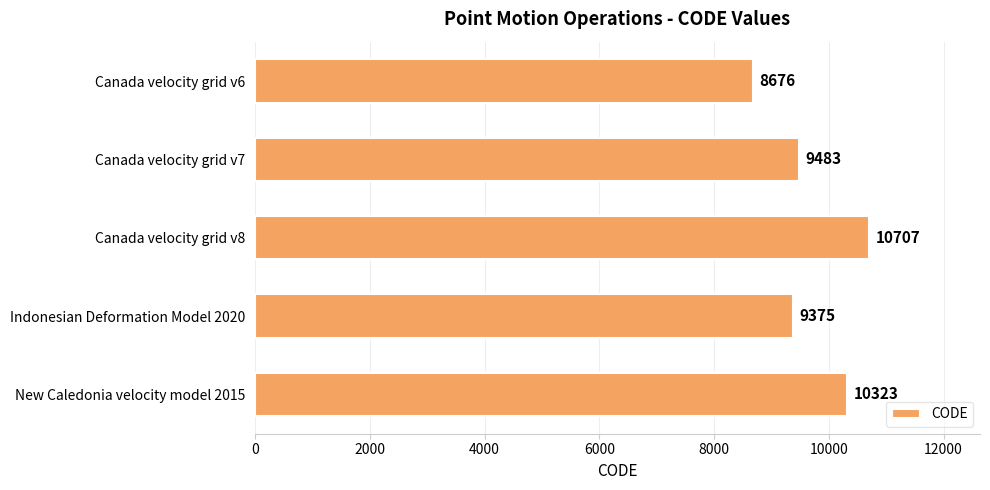

Reading top to bottom, what are all the values shown in this chart?

Canada velocity grid v6=8676	Canada velocity grid v7=9483	Canada velocity grid v8=10707	Indonesian Deformation Model 2020=9375	New Caledonia velocity model 2015=10323